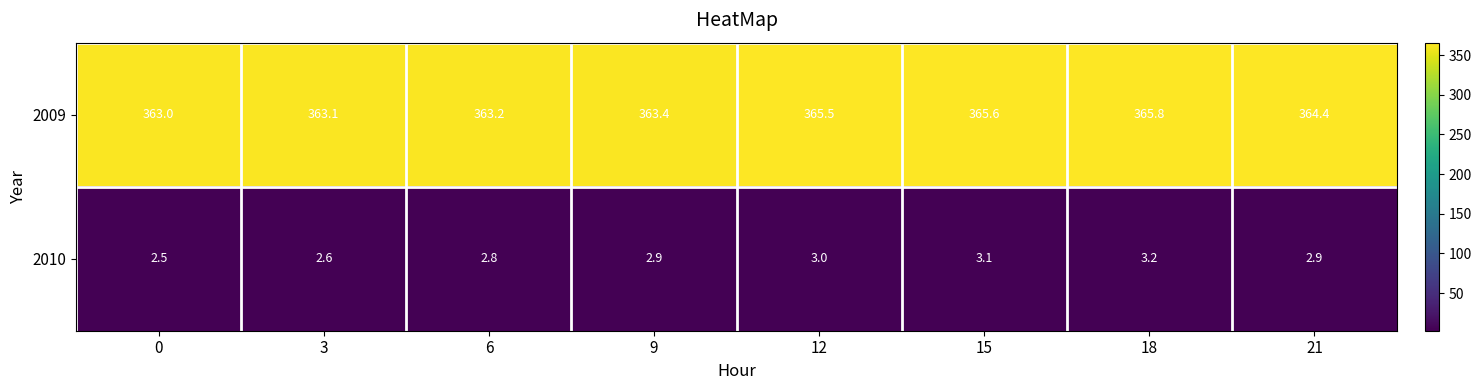

What is the difference between the second highest and minimum values in the 2009 series?

2.6